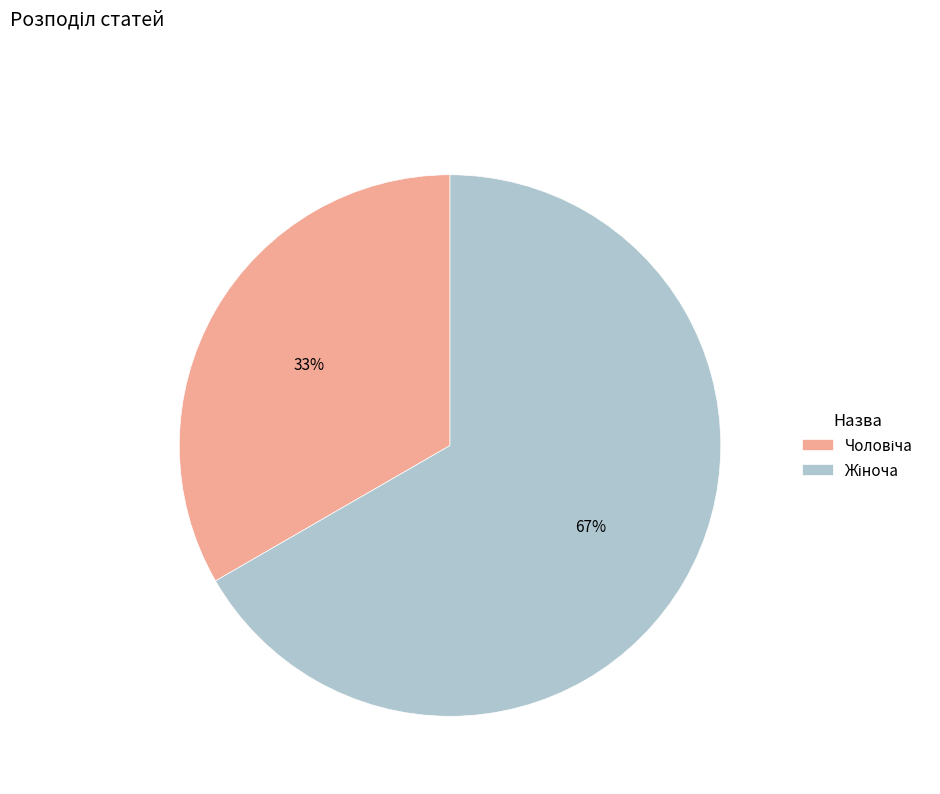

Is there a majority slice in this chart?

Yes